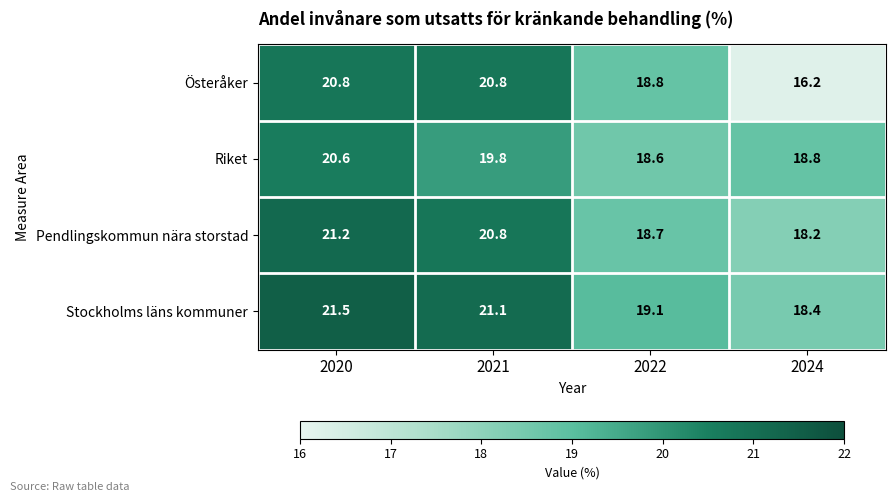

Which series changed the most between 2022 and 2024?

Österåker